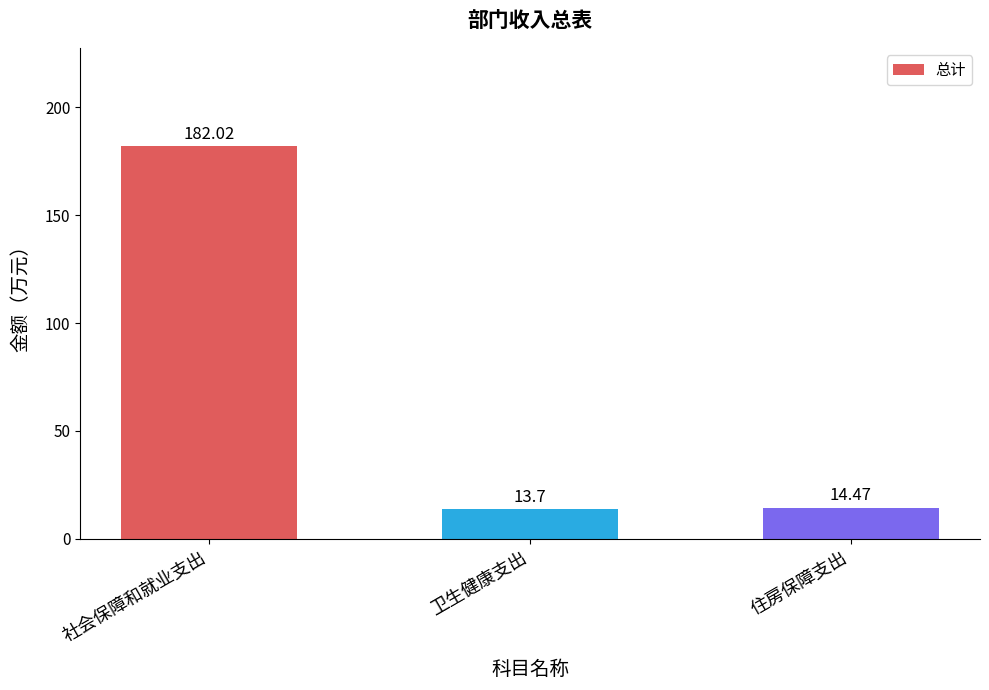

What is the difference between the maximum and minimum values?

168.3